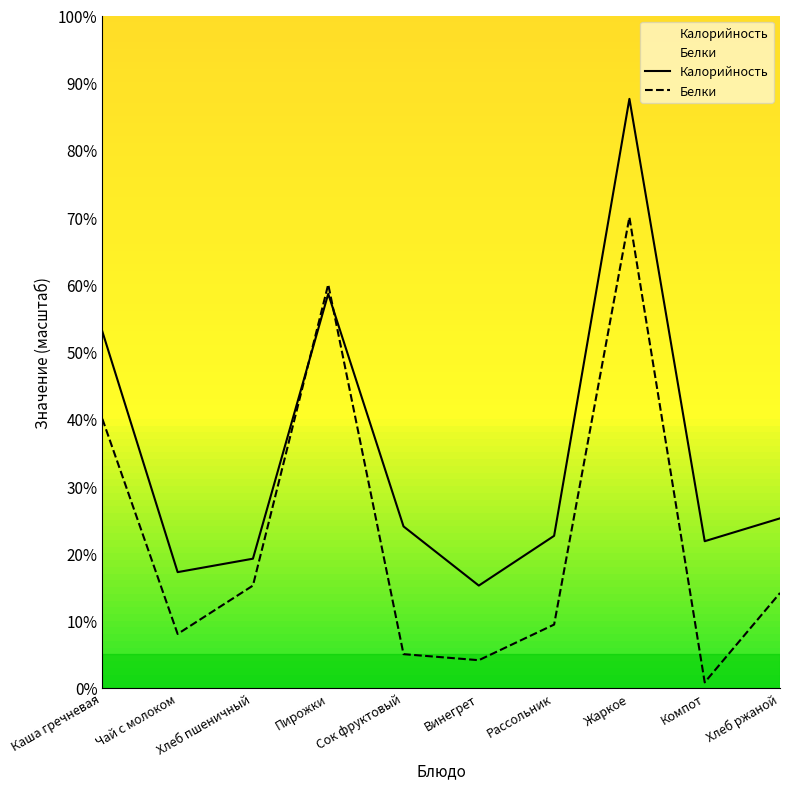

True or false: Калорийность has more than 1 interior local peaks.

True